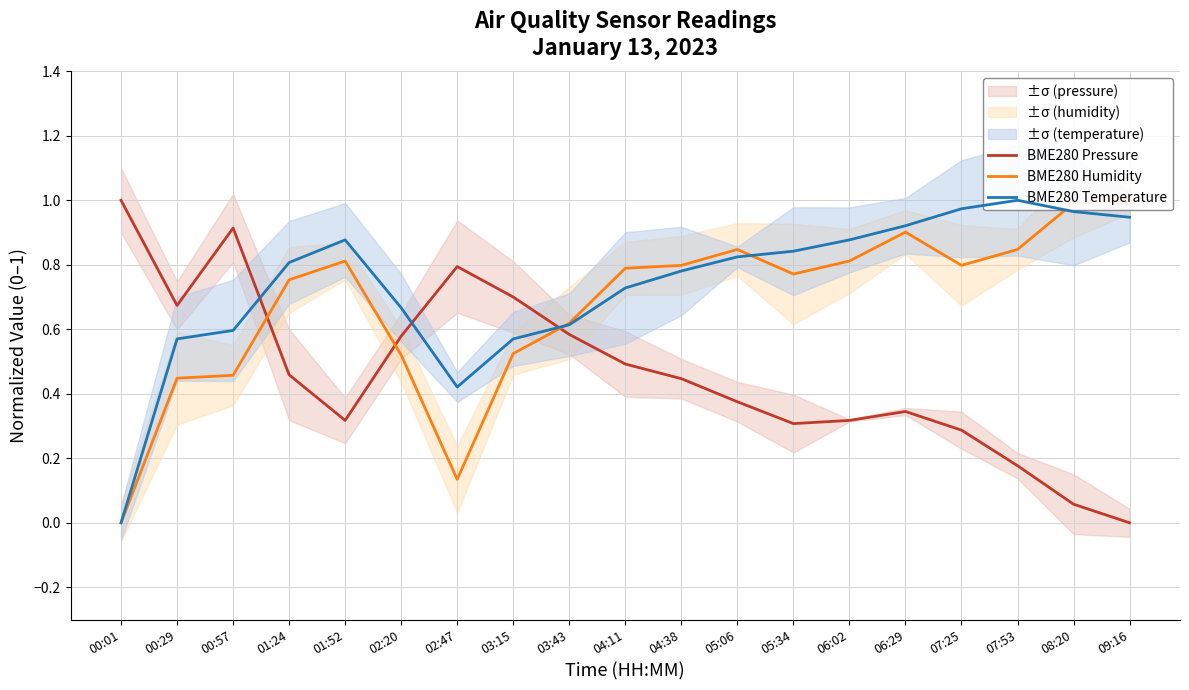

Does the chart have visible grid lines?

Yes